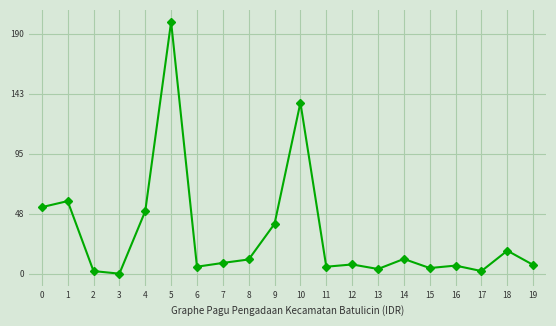

True or false: the data shows 60.8 at 9.

False